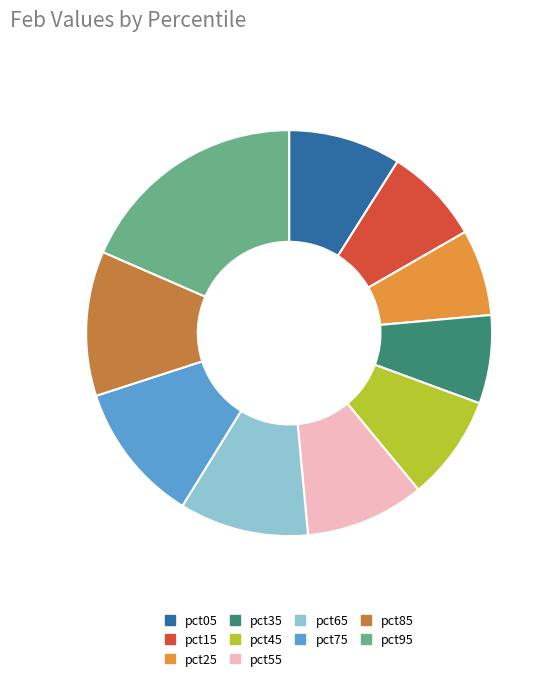

Is it true that pct85 is 26% of the pie?

False